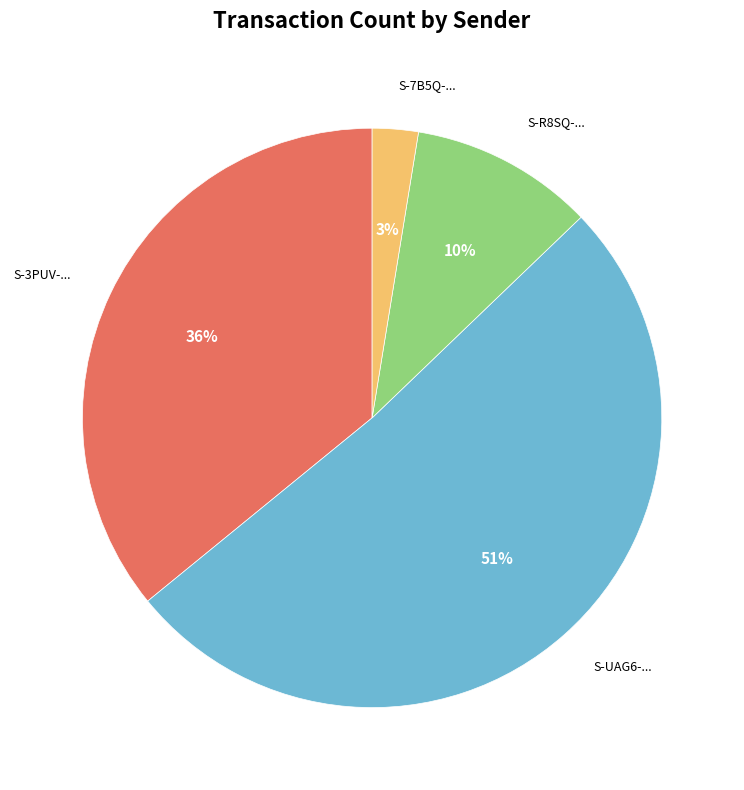

Does any single category account for the majority?

Yes